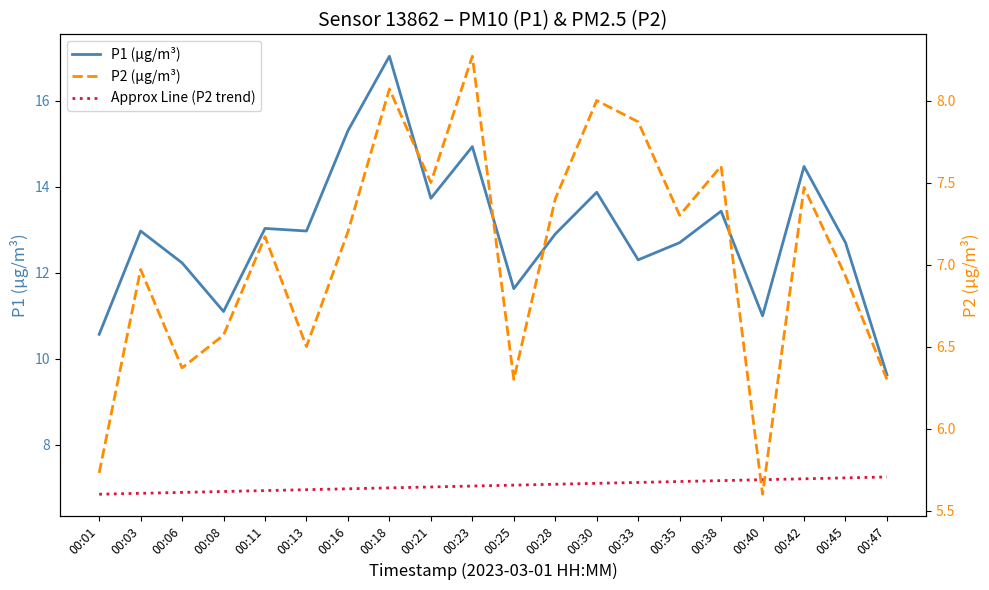

True or false: Approx Line (P2 trend) has more than 1 interior local peaks.

False